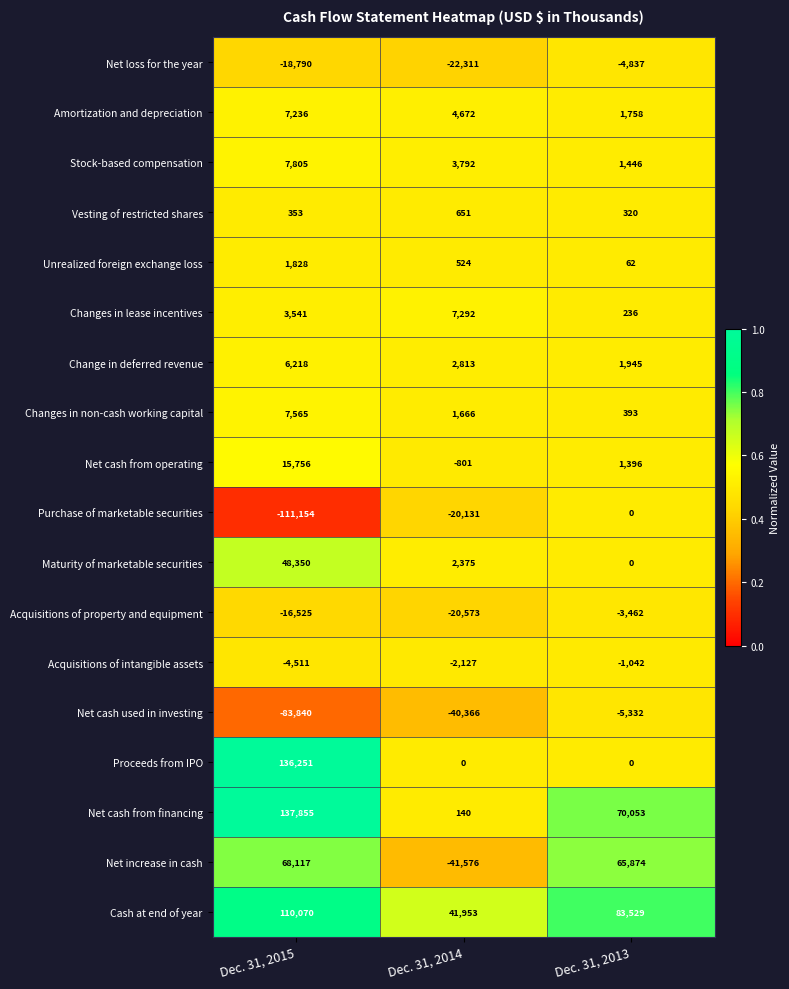

At how many categories does at least one series exceed 0?

3